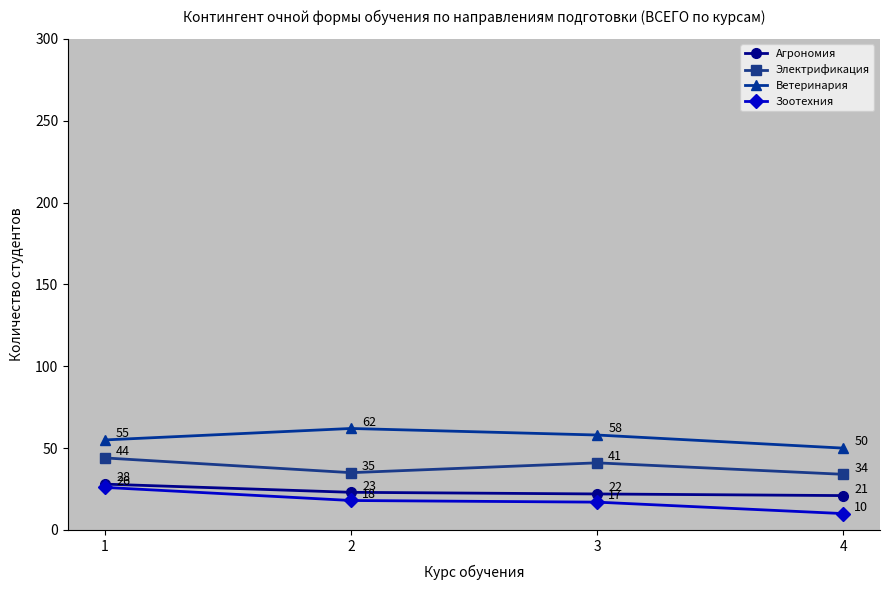

True or false: Зоотехния and Агрономия intersect in this chart.

False